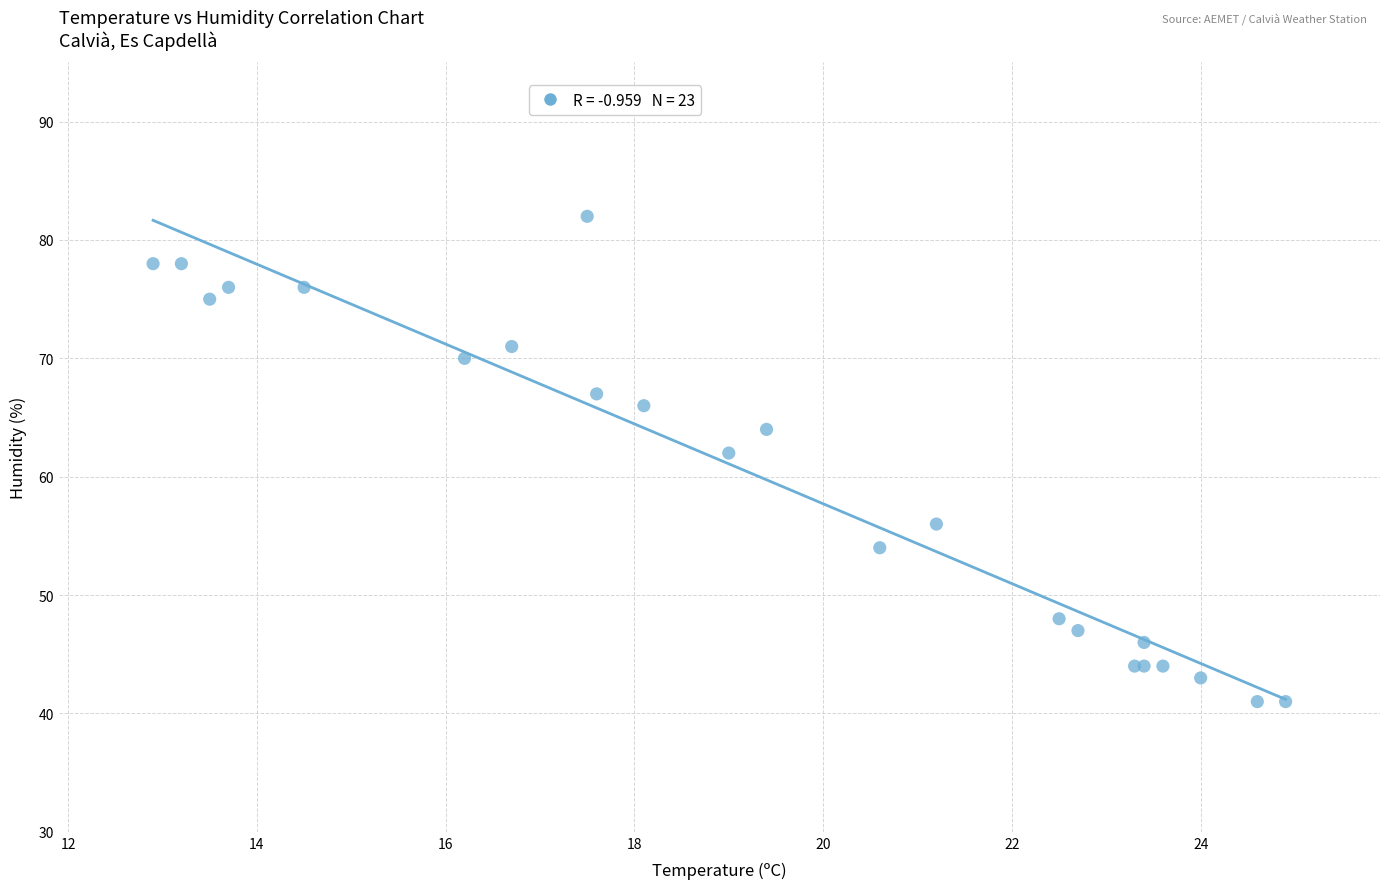

What Y value in the scatter plot is closest to 61?

62